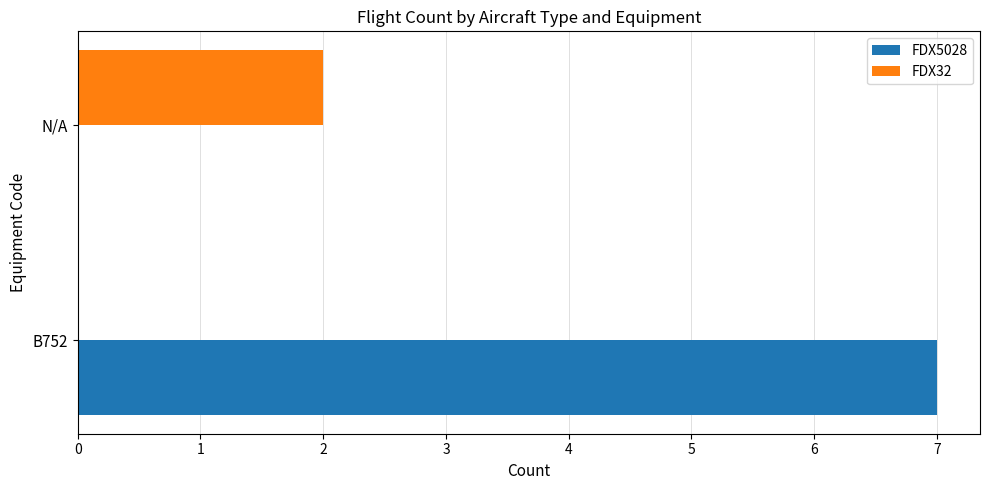

What is the sum of all FDX32 values?

2